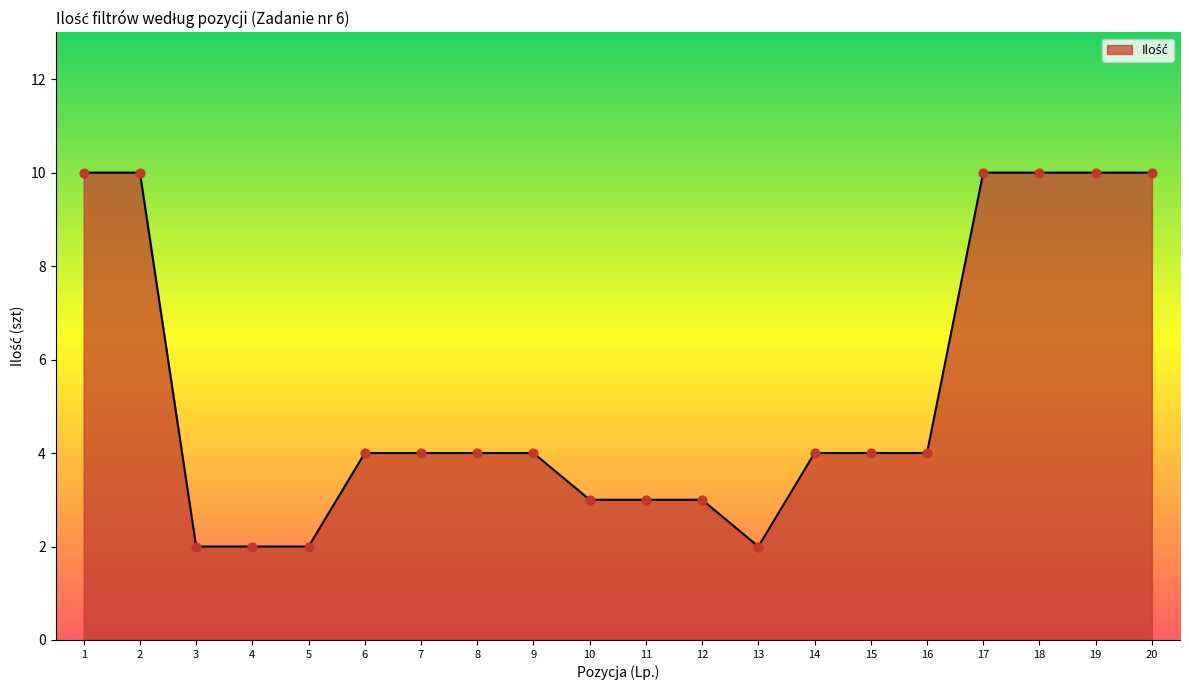

What is the change in value from 7 to 20?

+6